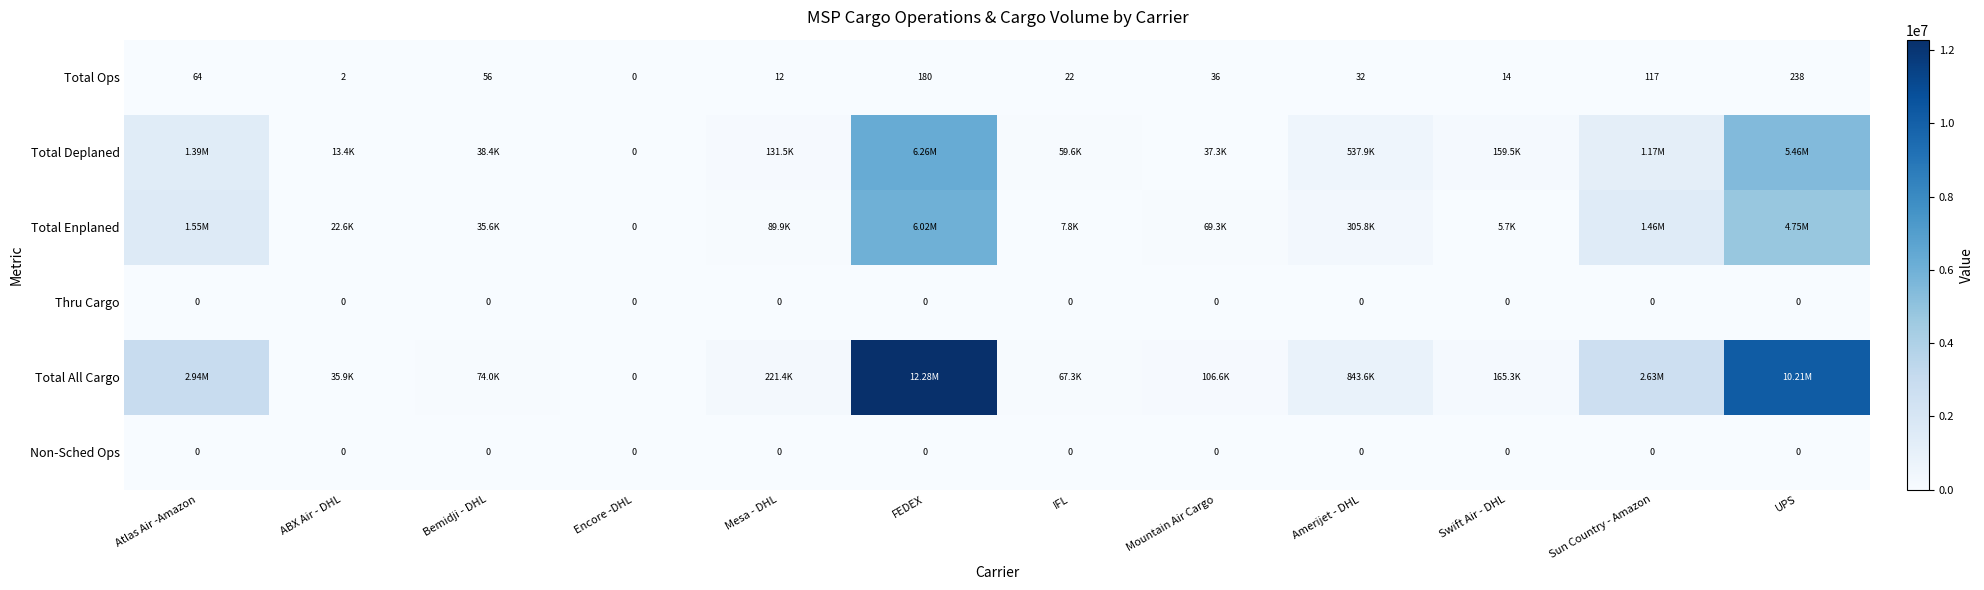

How many distinct data groups are displayed?

6